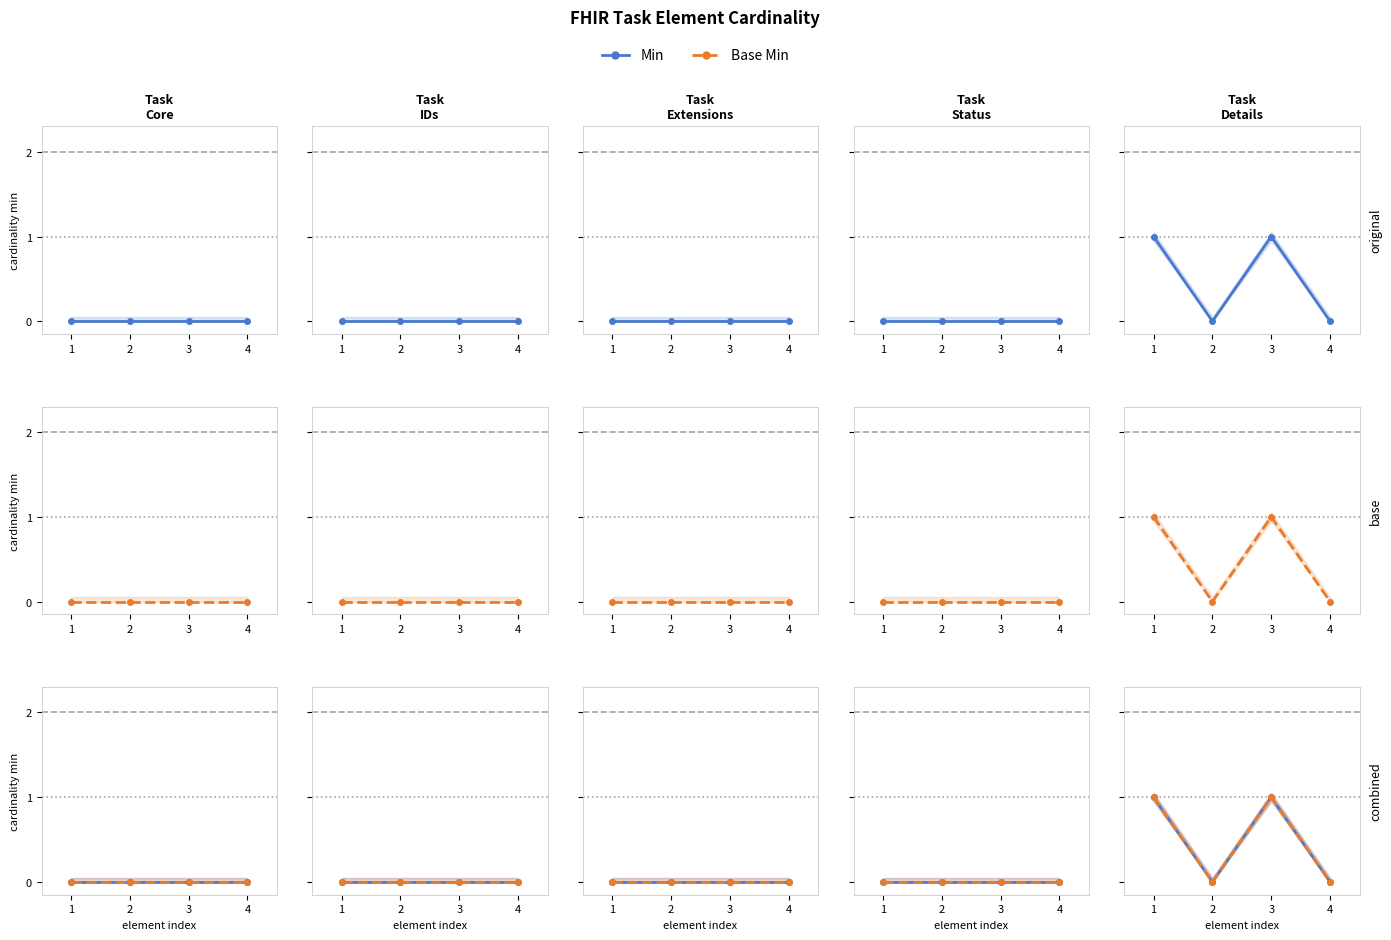

True or false: Min and Base Min cross at least once.

False